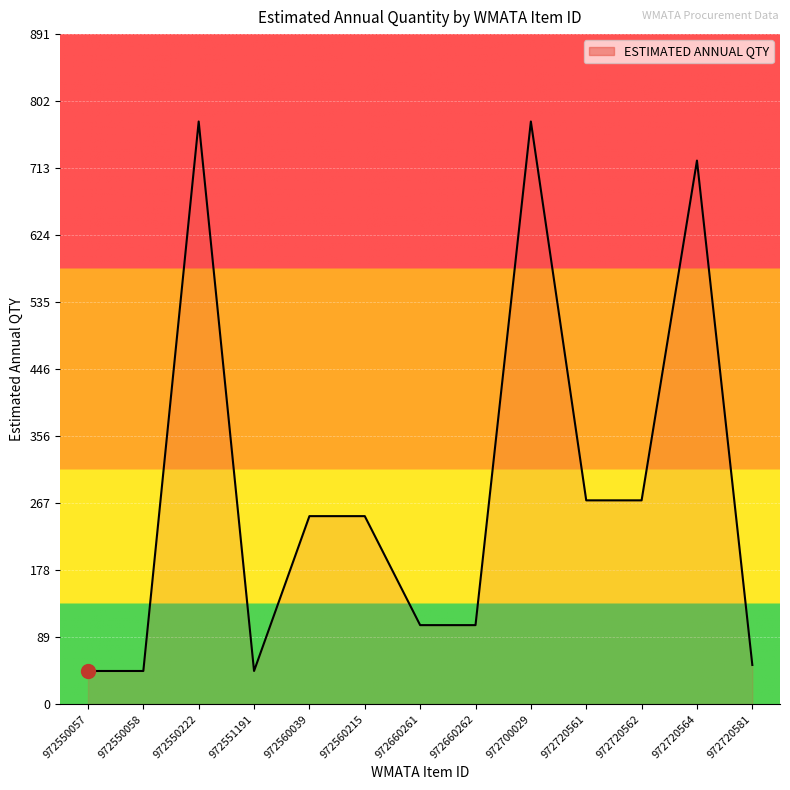

How many lines are shown in the chart?

1